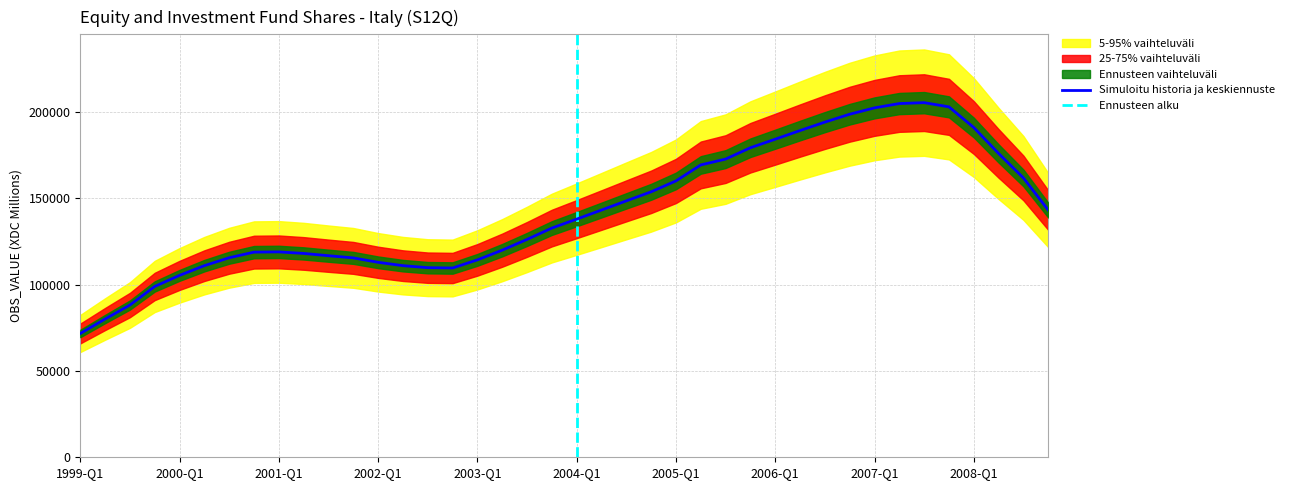

How many data points does each series have?

40